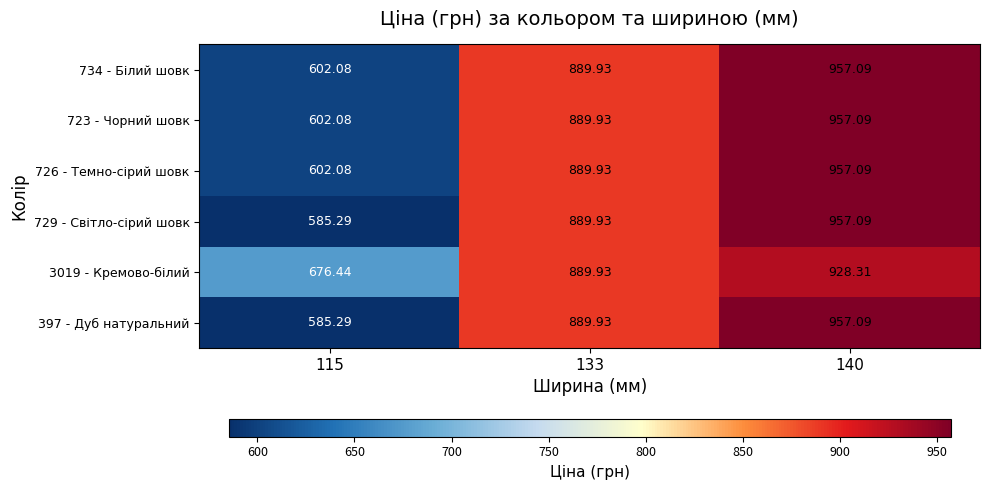

Is the value of 397 - Дуб натуральний at 133 greater than the value of 734 - Білий шовк at 140?

No